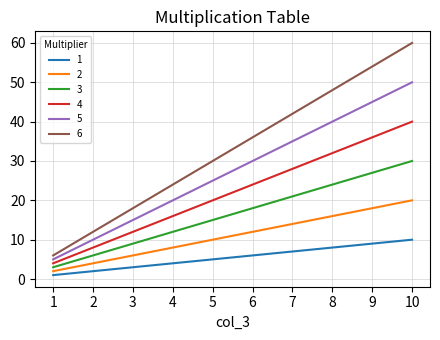

Between 2 and 9, which series saw the biggest shift?

6